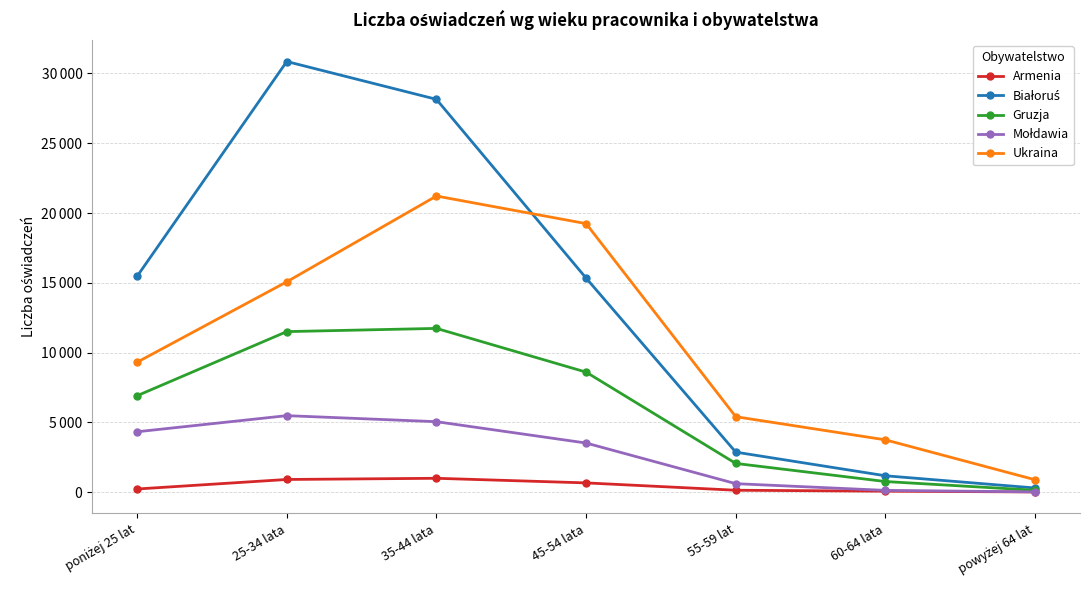

Is this an area chart (filled region under the line)?

No